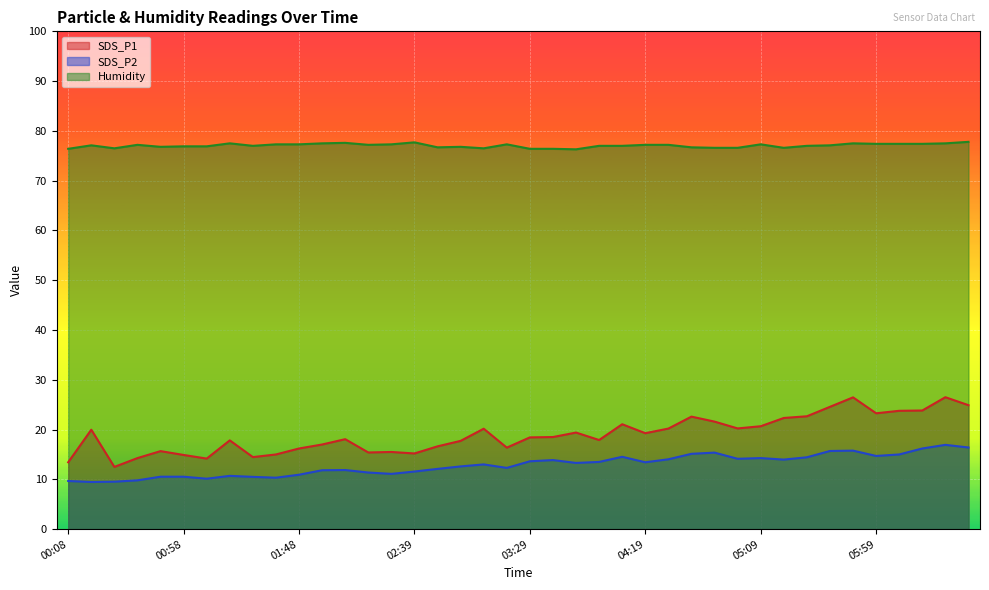

The value of Humidity at 01:38 is 77.3. True or false?

True